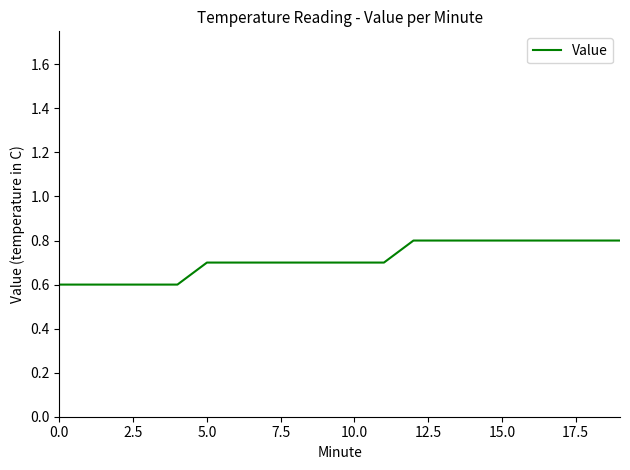

What is the smallest value displayed?

0.6